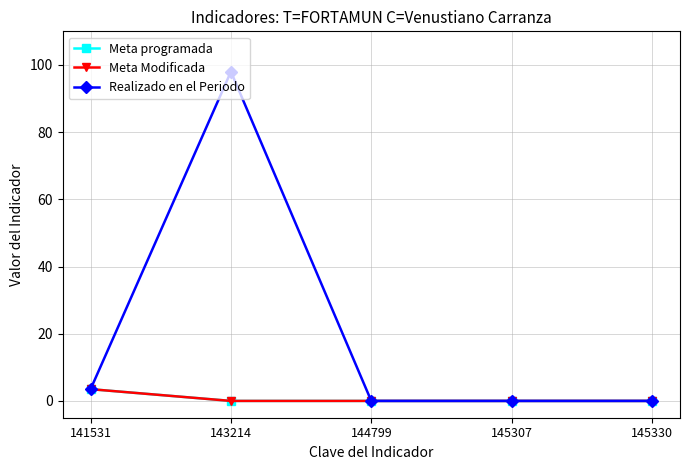

Which has a higher value, 144799 or 141531?

141531